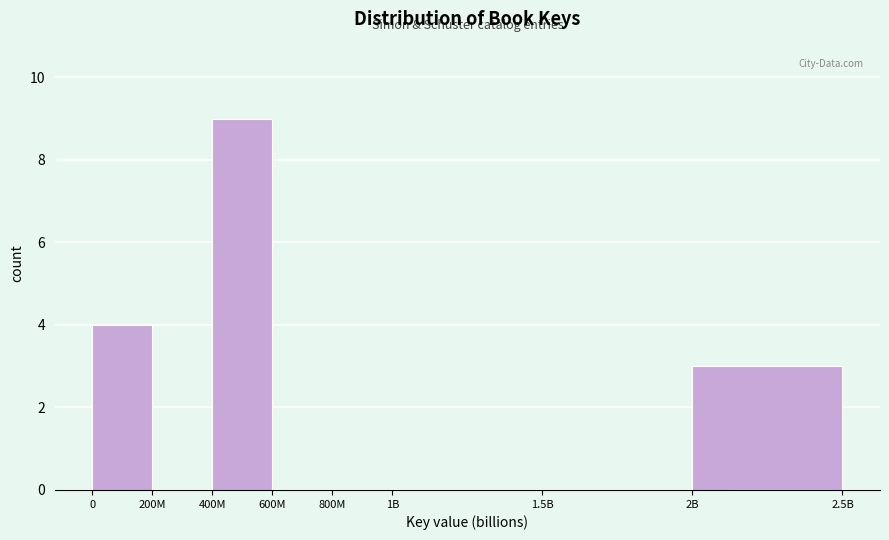

Reading right to left, what are all the values shown in this chart?

2.5B=0	2B=3	1.5B=0	1B=0	800M=0	600M=0	400M=9	200M=0	0=4